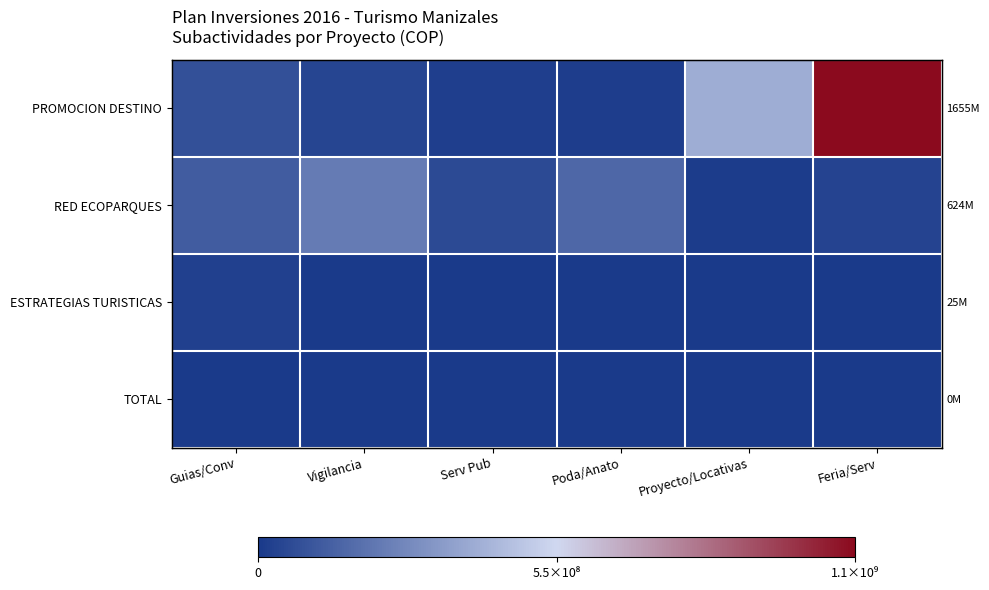

Which label corresponds to the largest value in the chart?

Feria/Serv